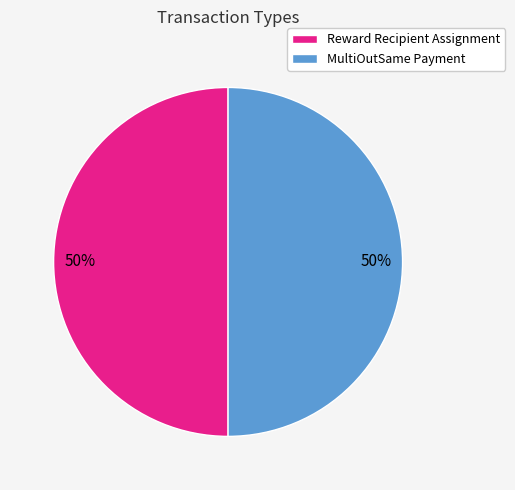

Do Reward Recipient Assignment and MultiOutSame Payment together represent more than half of the pie?

Yes